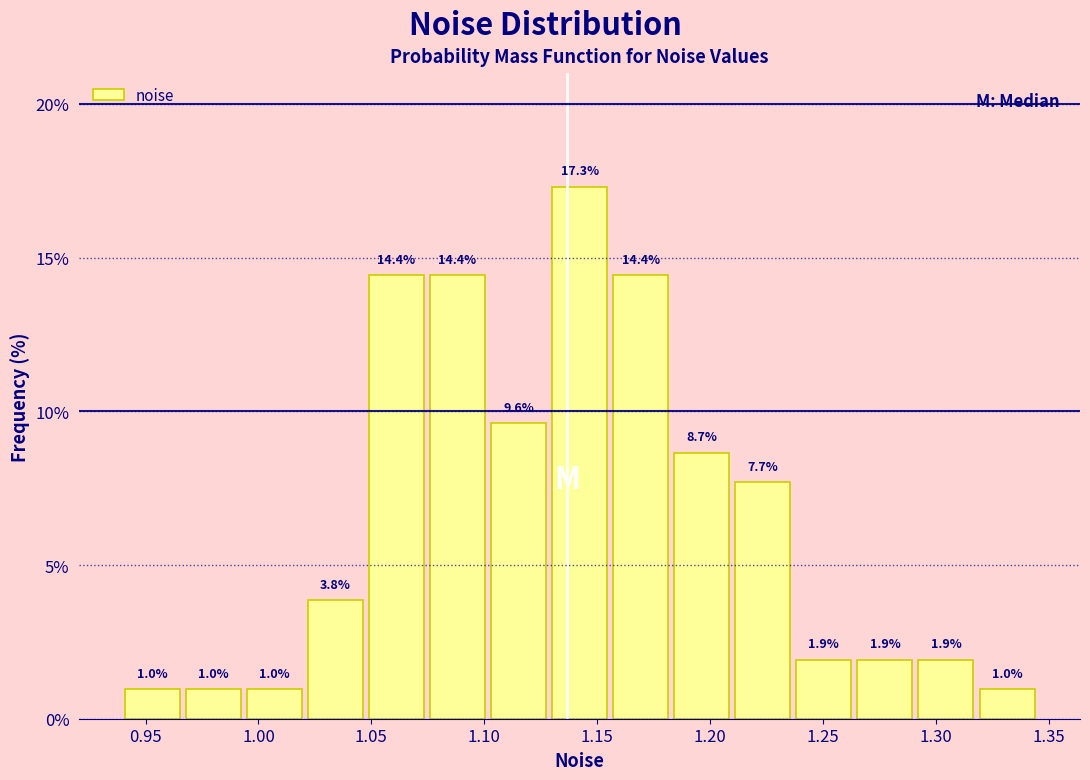

Reading left to right, list every bar in this chart as the range it spans on the x-axis followed by its height. The bar edges are not printed on the chart, so give them approximately, as read against the axis.

0.940 to 0.965: 1.0
0.965 to 0.995: 1.0
0.995 to 1.020: 1.0
1.020 to 1.050: 3.8
1.050 to 1.075: 14.4
1.075 to 1.100: 14.4
1.100 to 1.130: 9.6
1.130 to 1.155: 17.3
1.155 to 1.185: 14.4
1.185 to 1.210: 8.7
1.210 to 1.235: 7.7
1.235 to 1.265: 1.9
1.265 to 1.290: 1.9
1.290 to 1.320: 1.9
1.320 to 1.345: 1.0